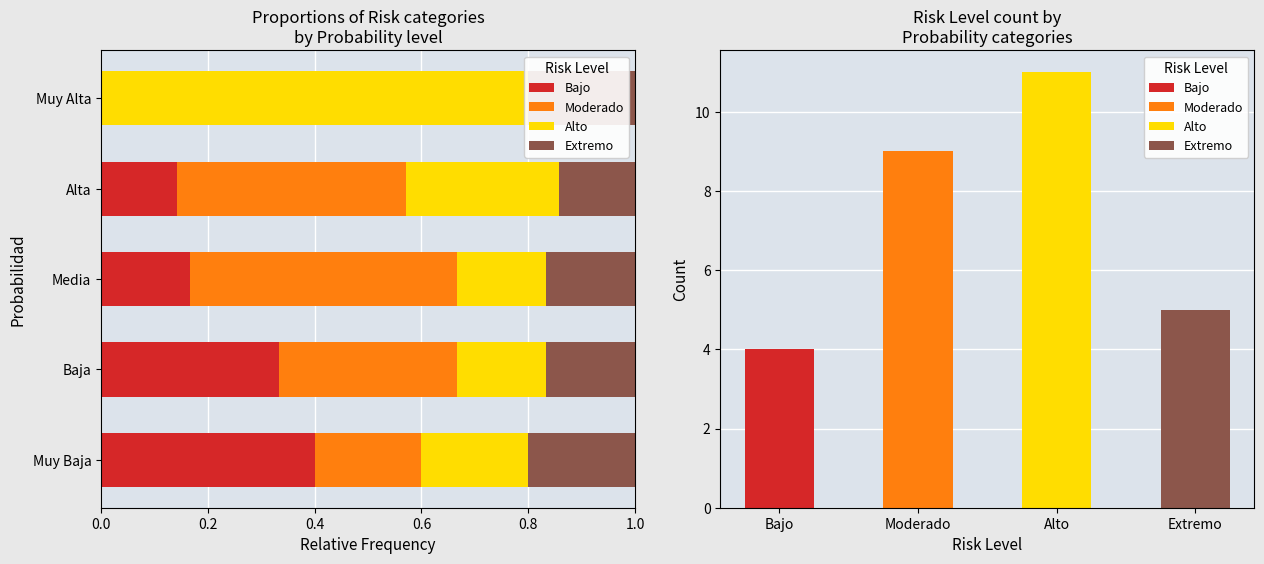

How many values in the Bajo series exceed 0?

4